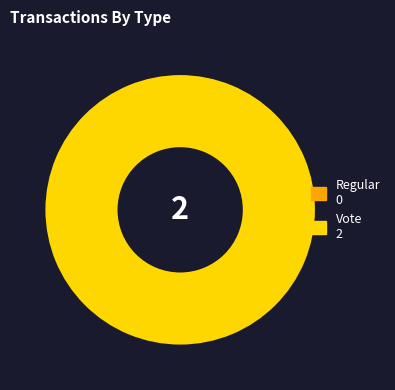

To the nearest percent, what is the difference between the largest and smallest slice percentages?

100%